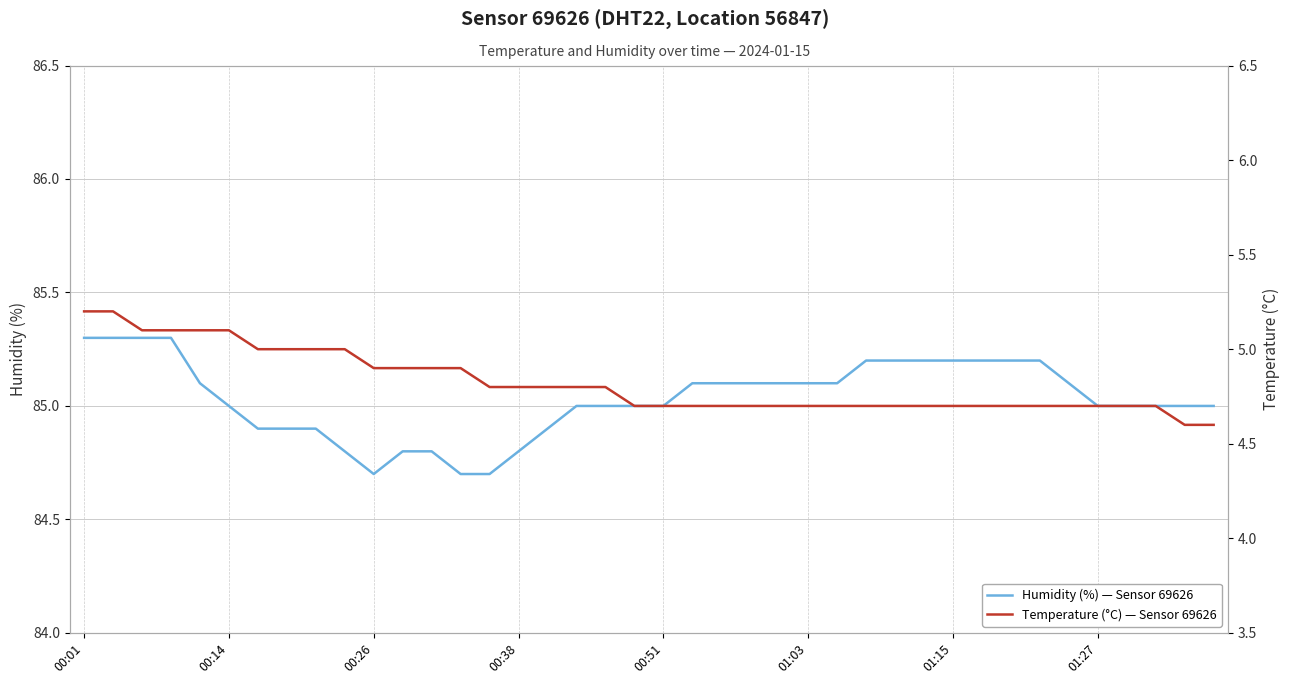

Rank the series at 26 from lowest to highest value.

temperature, humidity